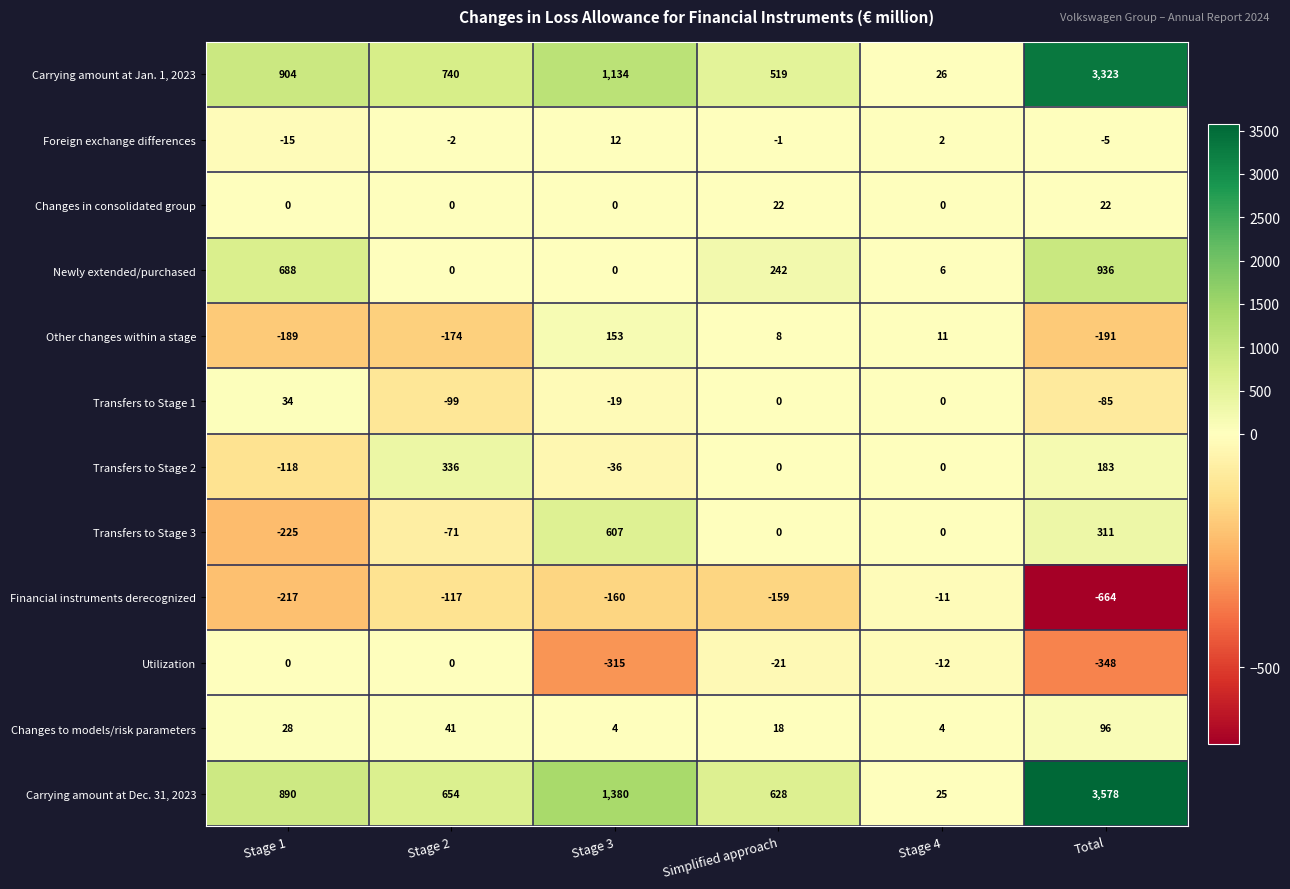

How many series are shown in this chart?

12